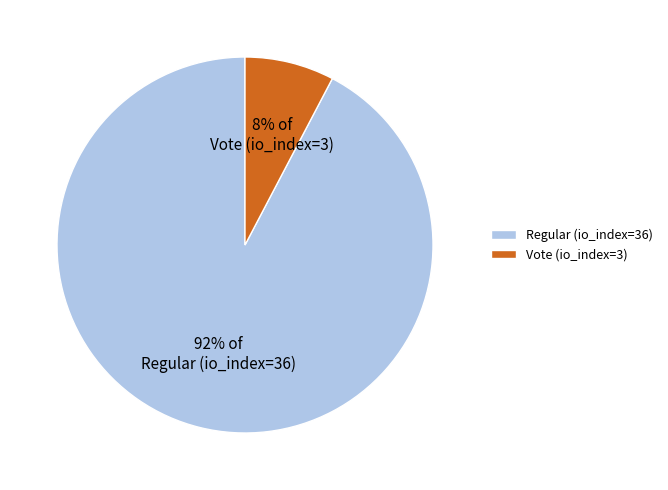

True or false: Regular (io_index=36) accounts for 92% of the total.

True